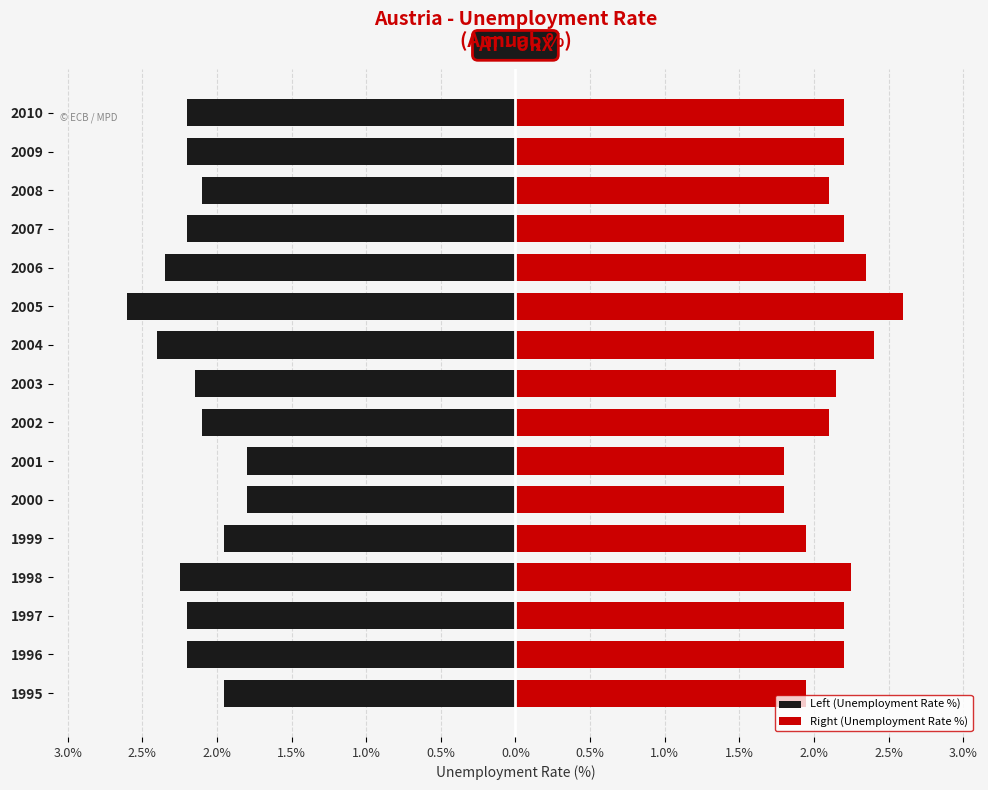

Reading left to right, list all the values displayed in this chart.

Left (Unemployment Rate %): -1.9	-2.2	-2.2	-2.2	-1.9	-1.8	-1.8	-2.1	-2.1	-2.4	-2.6	-2.4	-2.2	-2.1	-2.2	-2.2
Right (Unemployment Rate %): 1.9	2.2	2.2	2.2	1.9	1.8	1.8	2.1	2.1	2.4	2.6	2.4	2.2	2.1	2.2	2.2